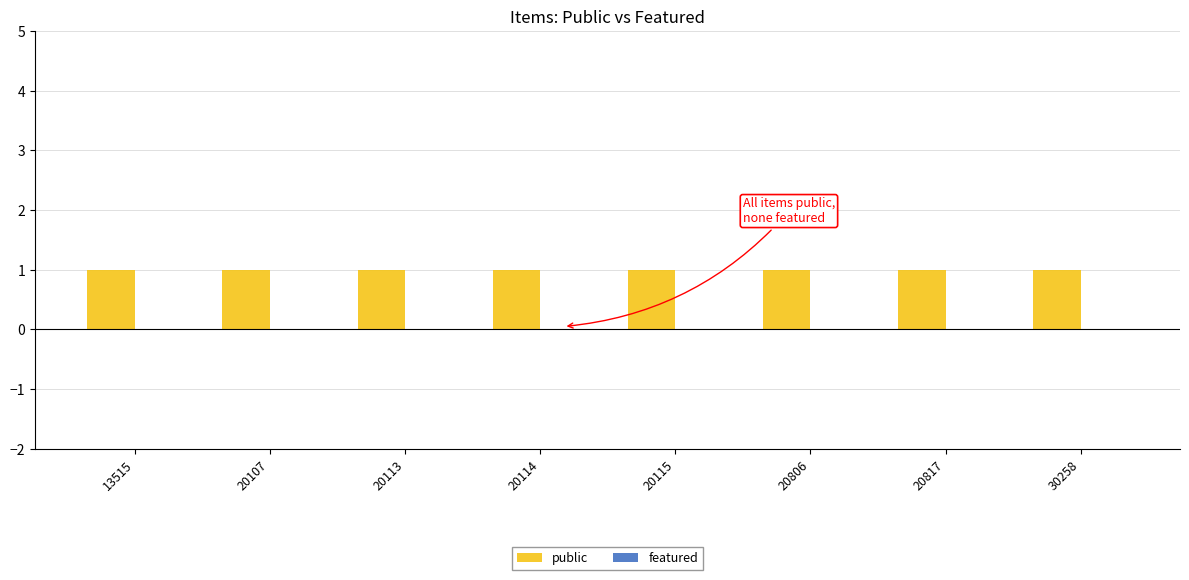

Reading right to left, extract all data points from this chart.

public: 1	1	1	1	1	1	1	1
featured: 0	0	0	0	0	0	0	0